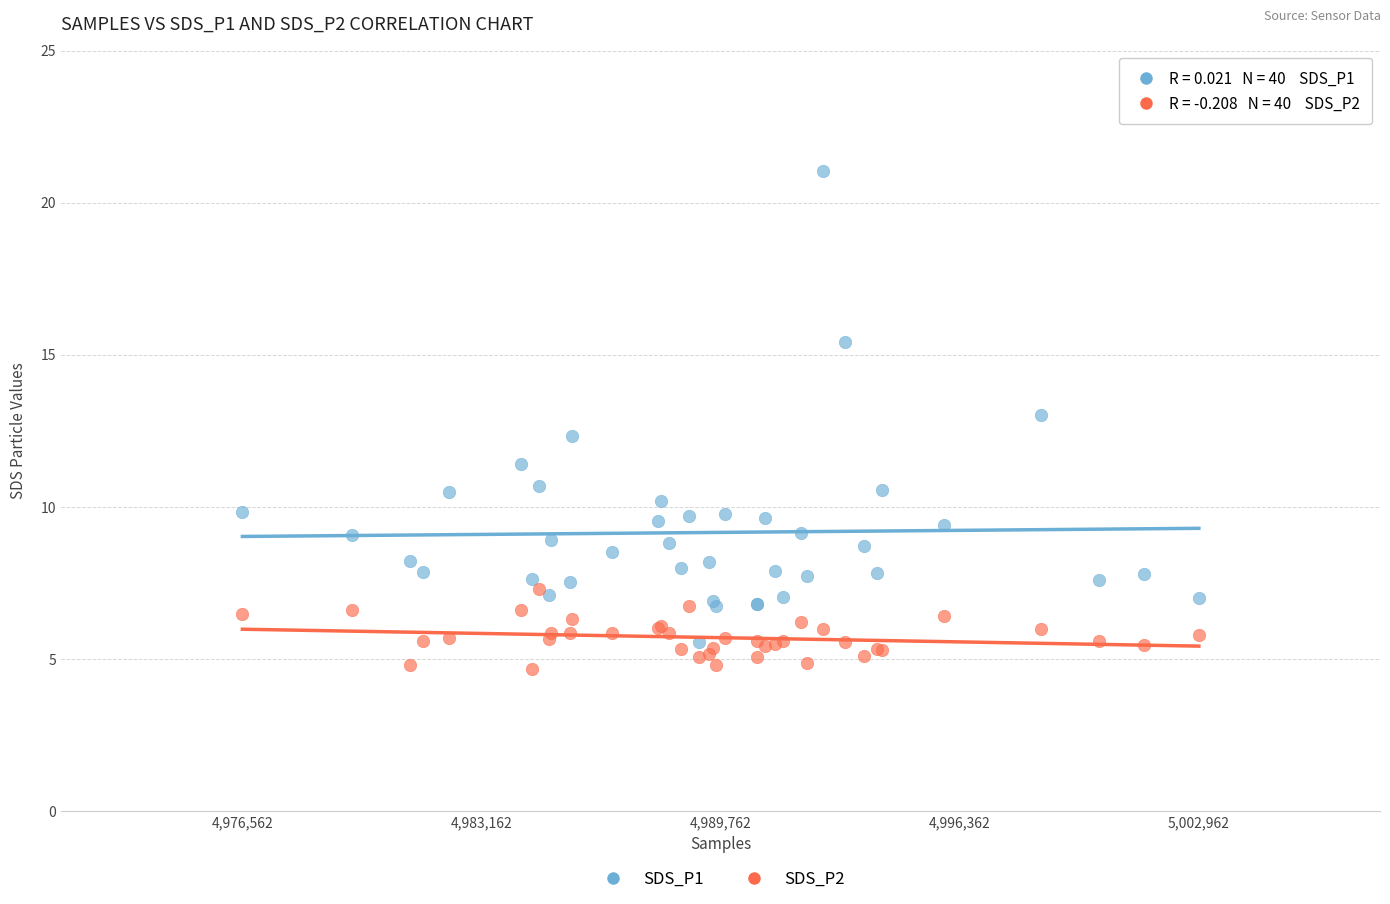

Which series contains the lowest Y value?

SDS_P2